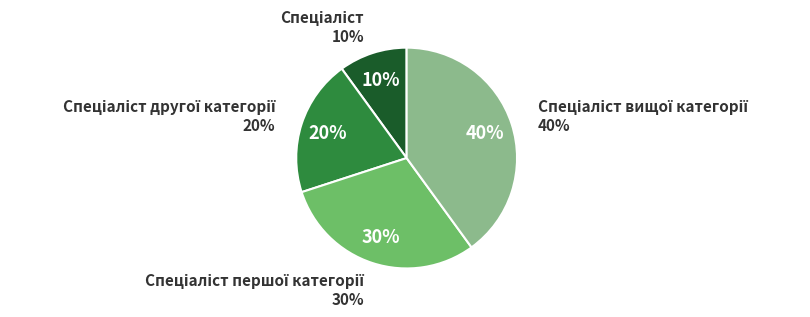

Does Спеціаліст account for over 50% of the chart?

No